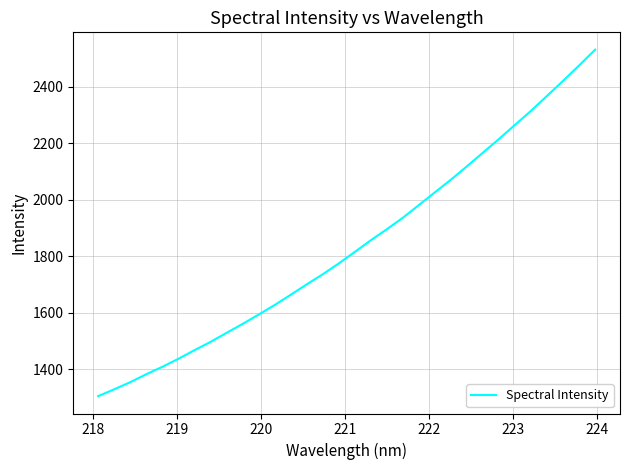

What is the difference between the maximum and minimum values?

1227.9